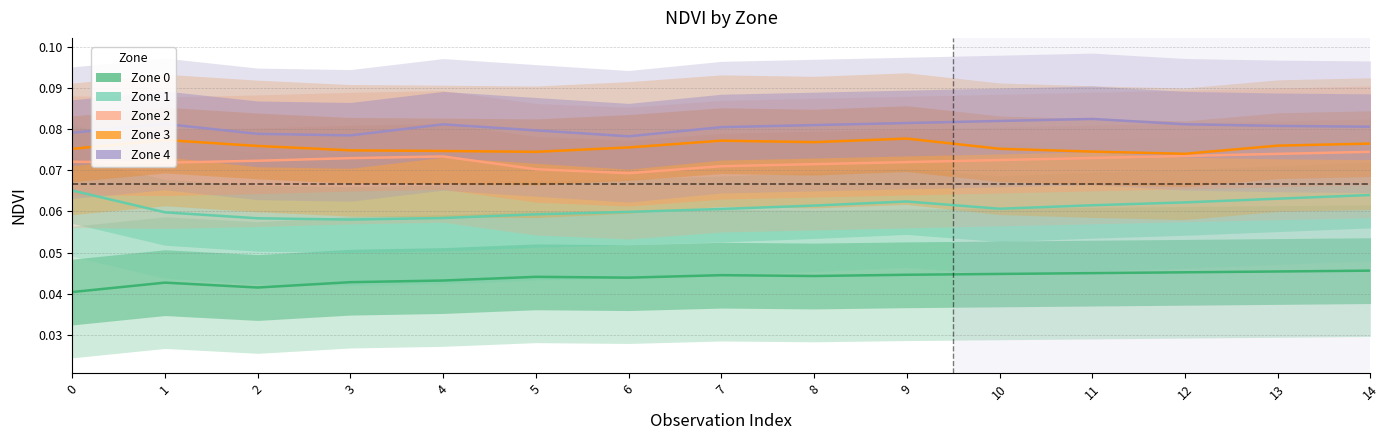

At which category does Zone 1 reach its first local peak?

9